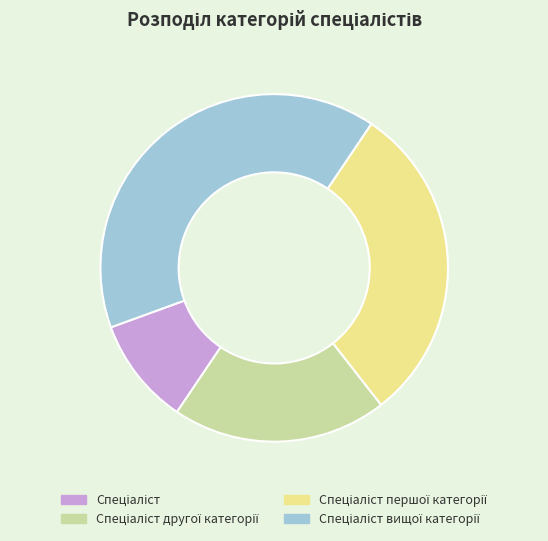

Count the number of slices in the pie.

4